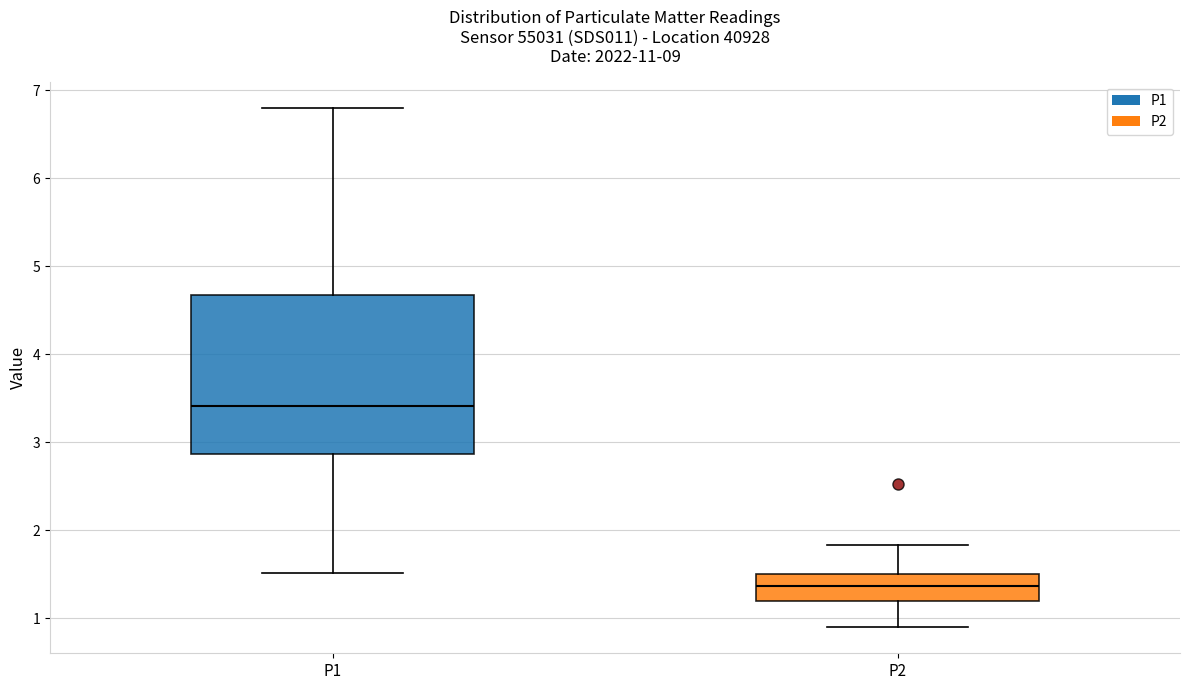

Where is the lower edge of the box for P2 on the y-axis? The values are not printed on the chart, so give them approximately, as read against the axis.

1.2